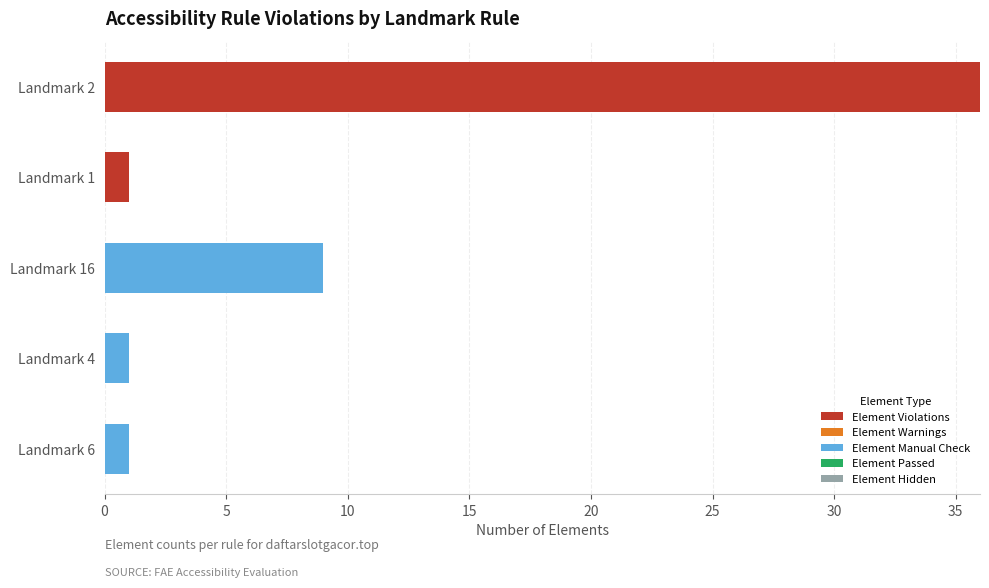

What is the total value across all series at Landmark 16?

9